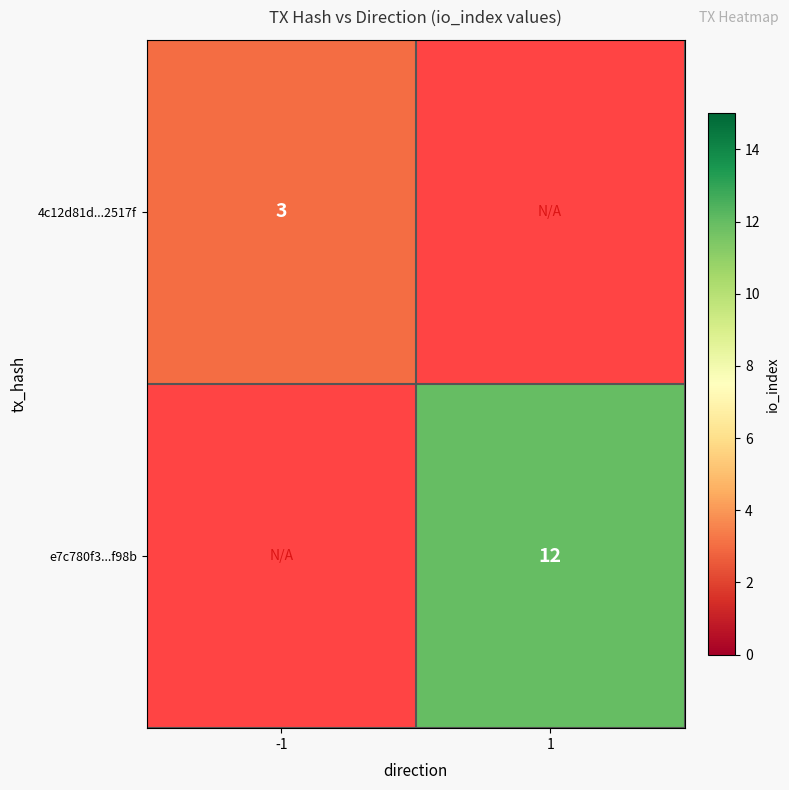

The value of e7c780f3...f98b at 1 is 5. True or false?

False